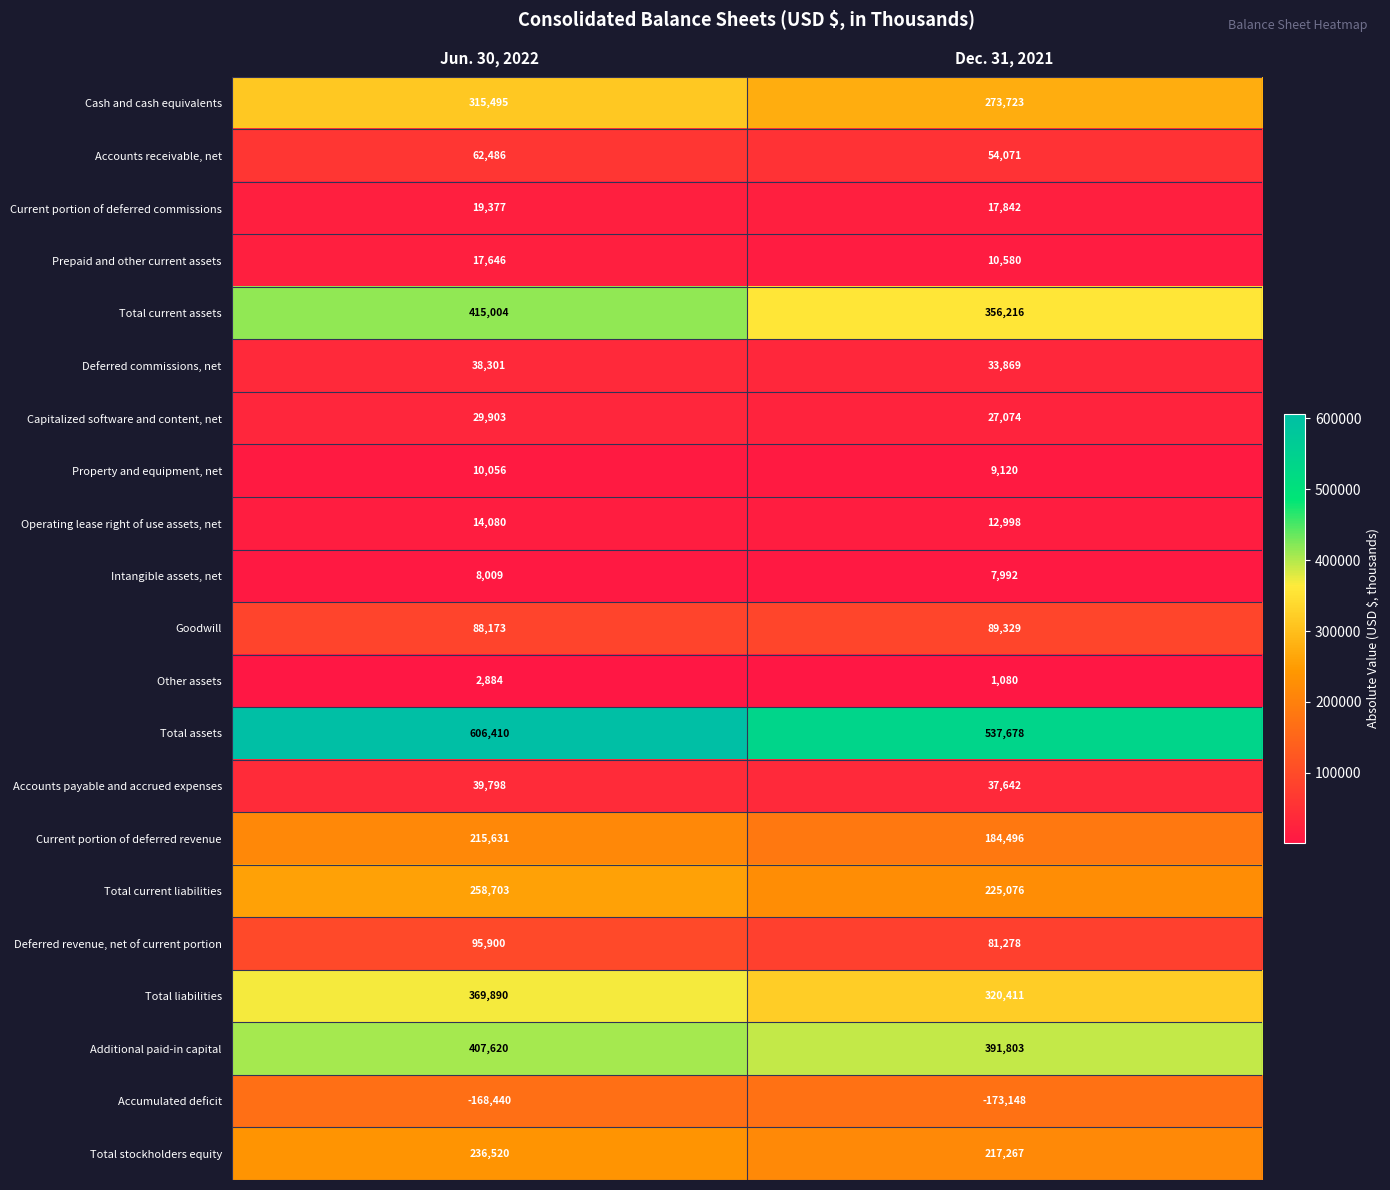

Is it true that Cash and cash equivalents equals 315495 at Jun. 30, 2022?

True